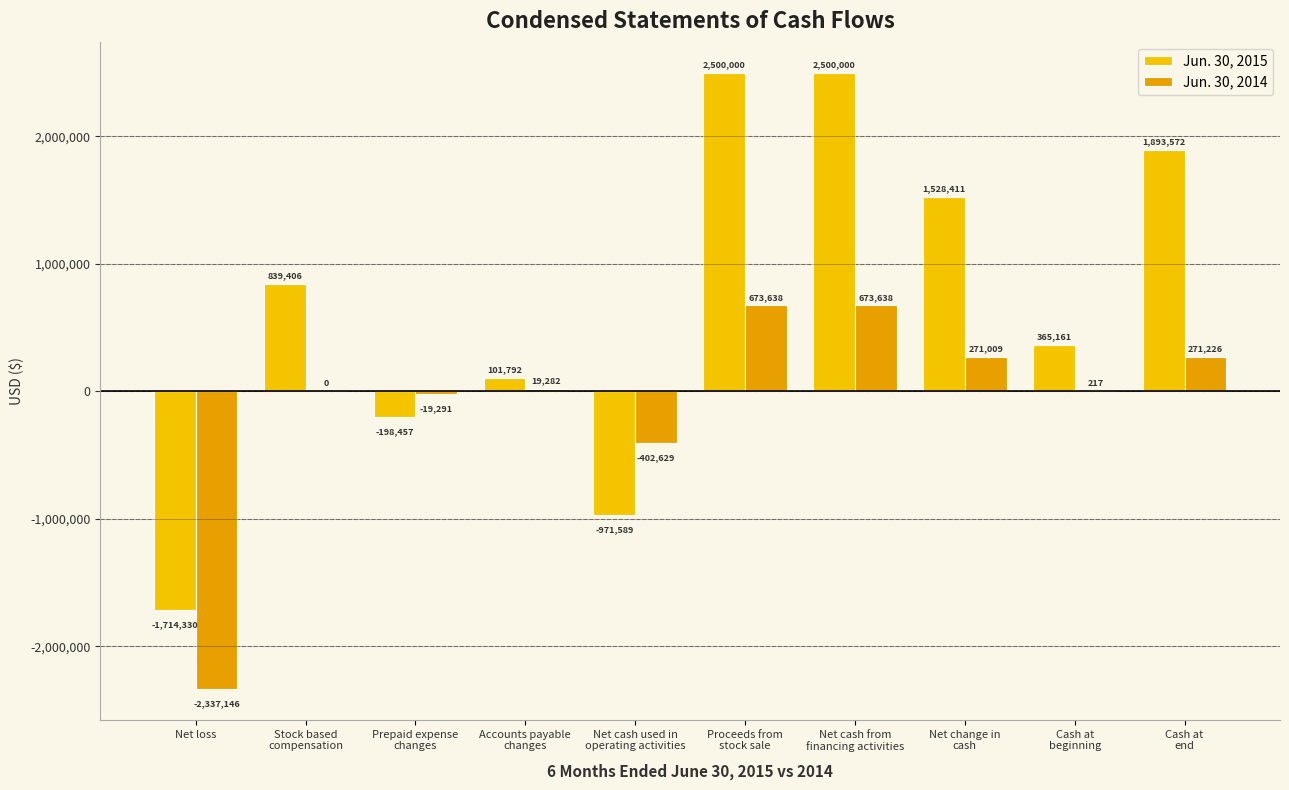

Count the number of data series in this chart.

2